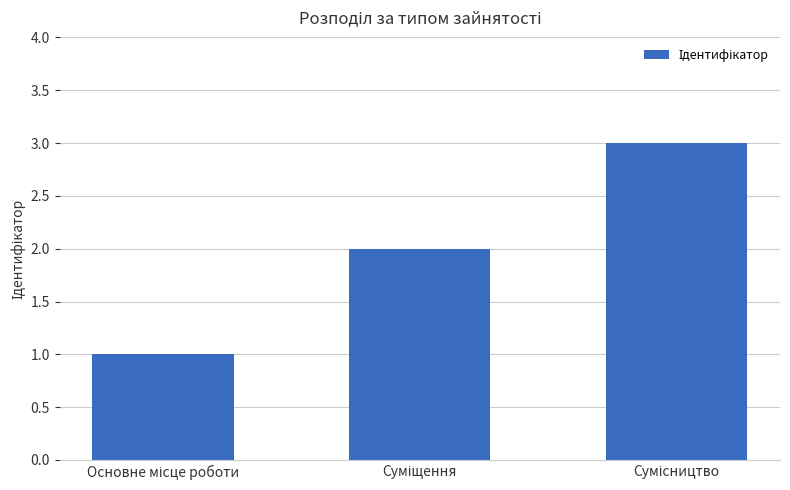

What is the greatest value displayed?

3